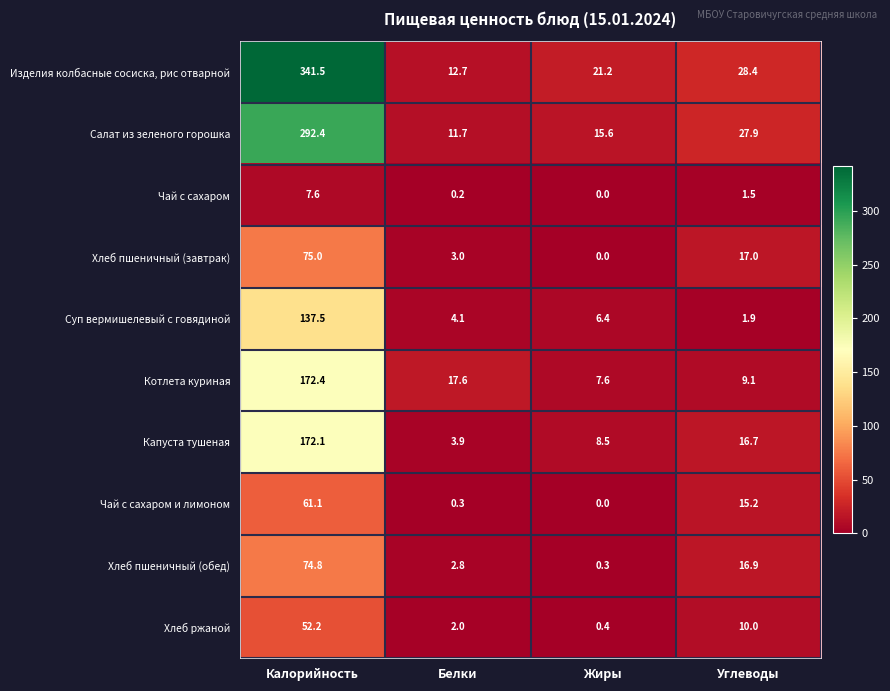

Rank the series by their maximum value, from lowest to highest.

Чай с сахаром, Хлеб ржаной, Чай с сахаром и лимоном, Хлеб пшеничный (обед), Хлеб пшеничный (завтрак), Суп вермишелевый с говядиной, Капуста тушеная, Котлета куриная, Салат из зеленого горошка, Изделия колбасные сосиска, рис отварной